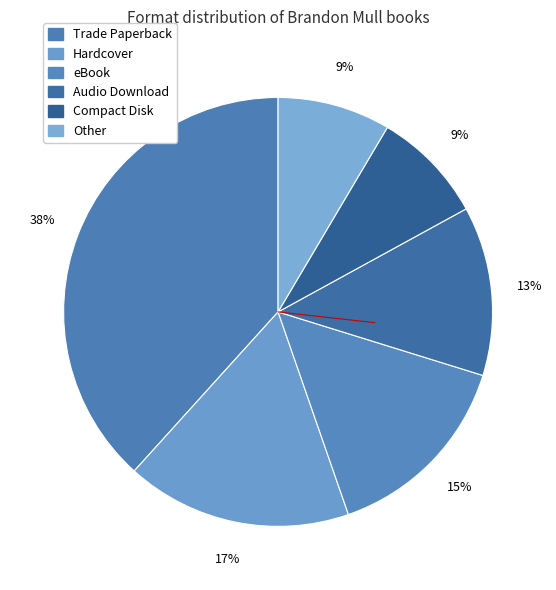

True or false: Compact Disk accounts for 1% of the total.

False